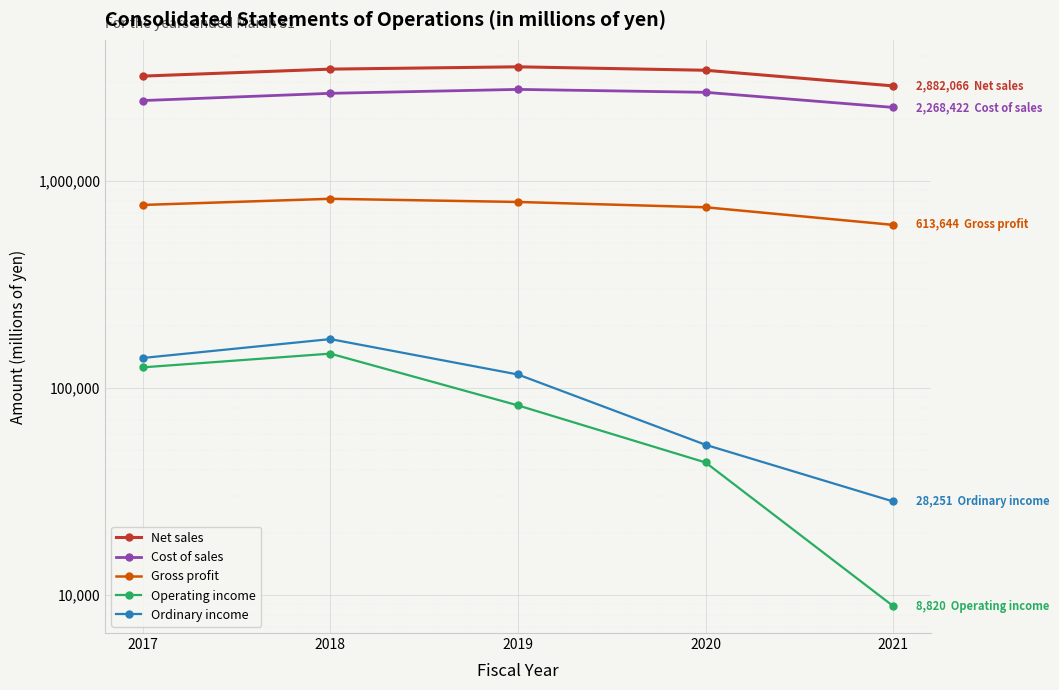

What value does the Net sales series have at 2021, to the nearest 10?

2882070